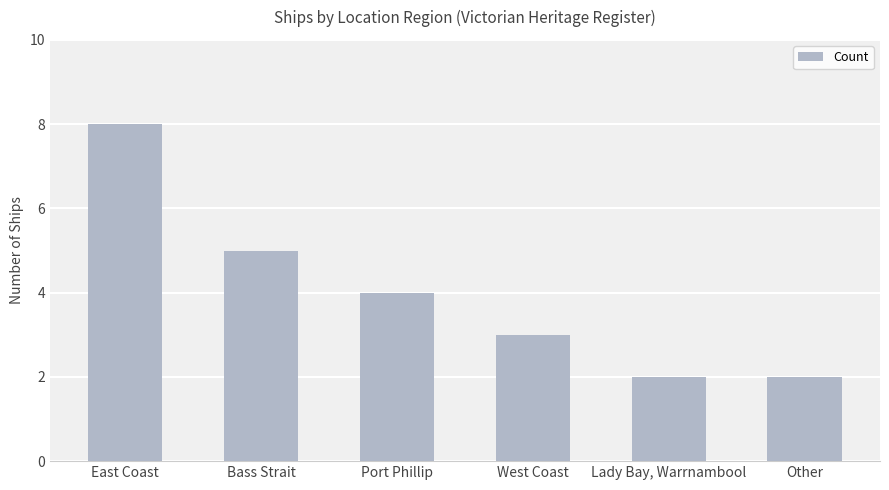

Reading right to left, transcribe all the data shown in this chart.

2	2	3	4	5	8